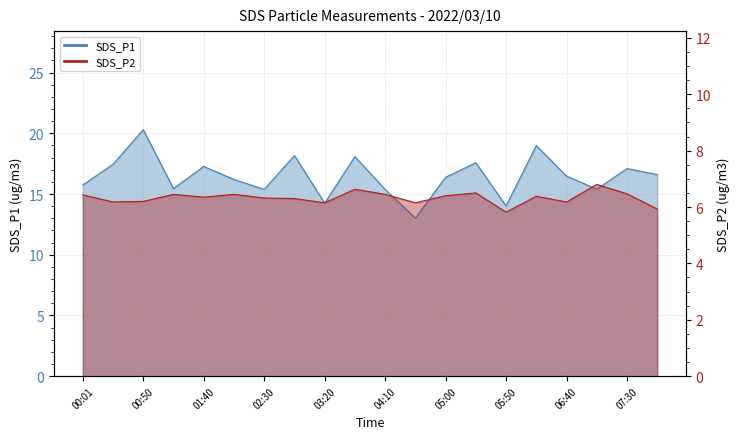

How many values in the SDS_P1 series exceed 16?

12